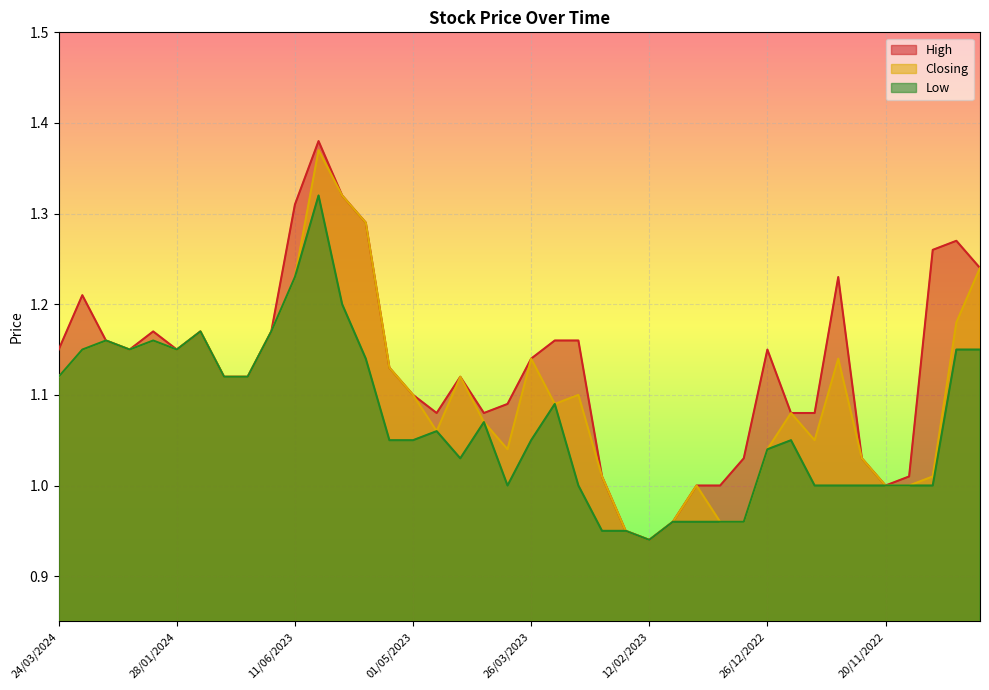

List the series in order of their peak value, highest first.

High, Closing, Low